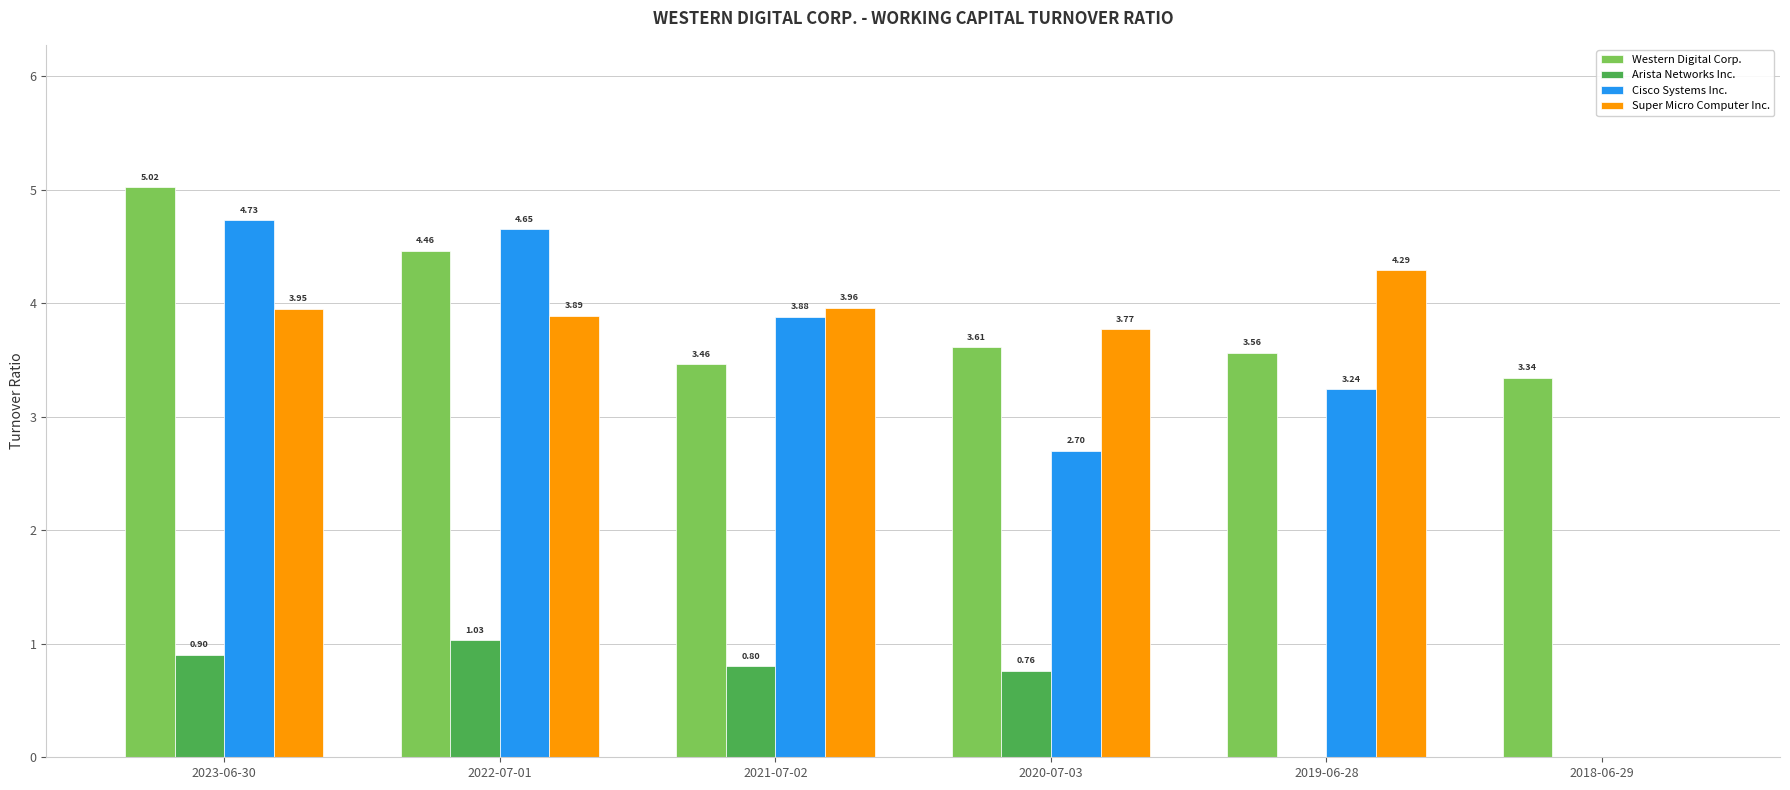

What is the sum of all Cisco Systems Inc. values?

19.2